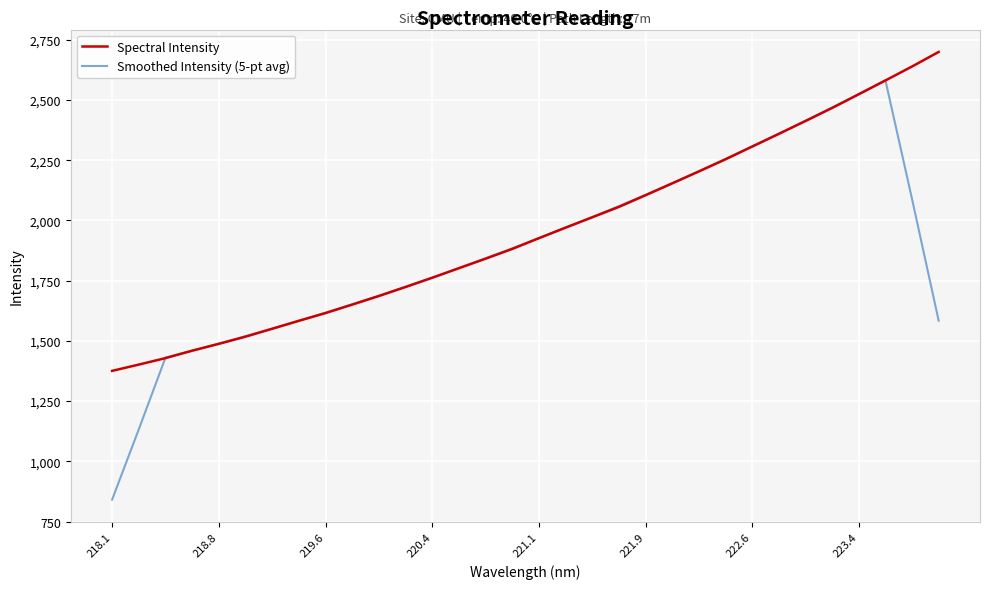

What is the sum of all Spectral Intensity values?

62434.5